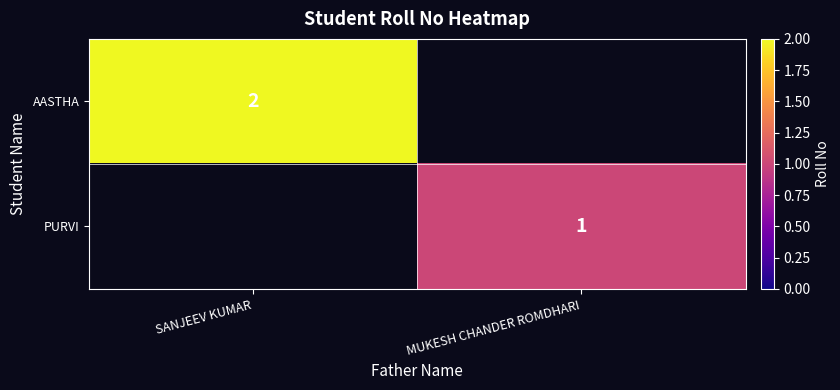

What is the total value across all series at MUKESH CHANDER ROMDHARI?

1